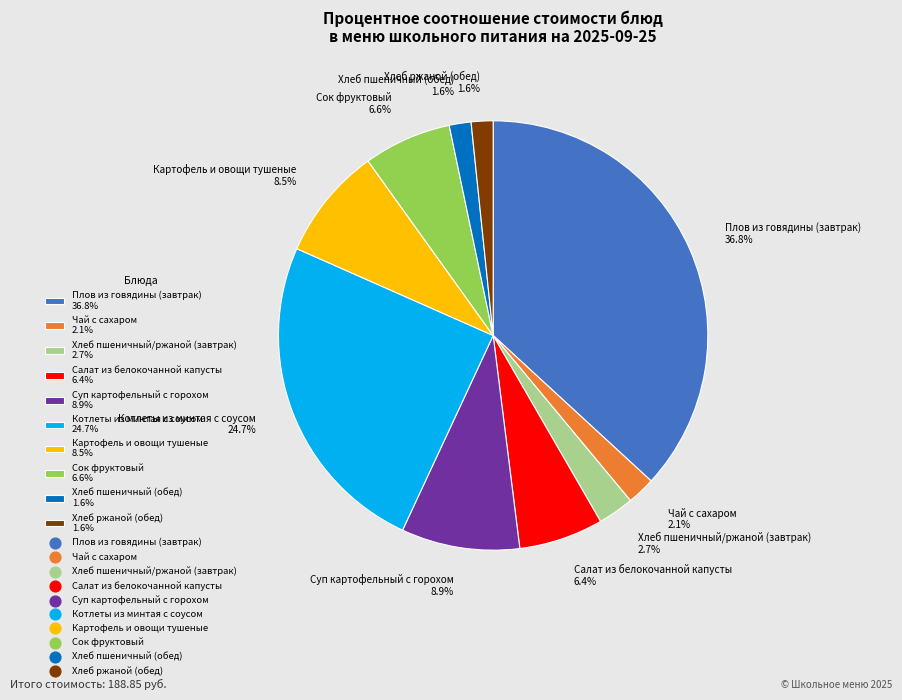

Which has a higher value, Плов из говядины (завтрак) or Хлеб ржаной (обед)?

Плов из говядины (завтрак)